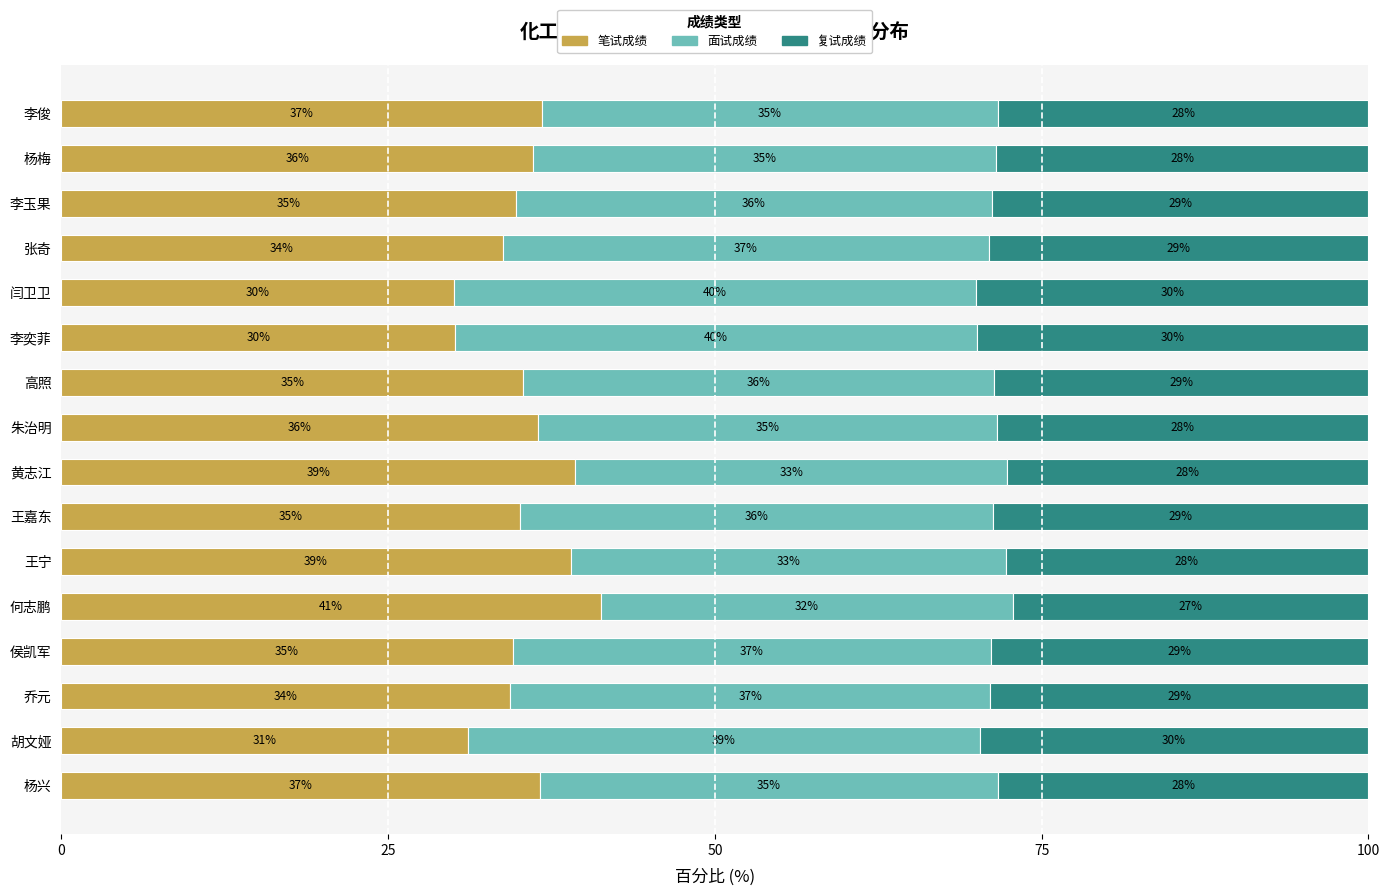

Which category has the highest value in the 笔试成绩 series?

何志鹏